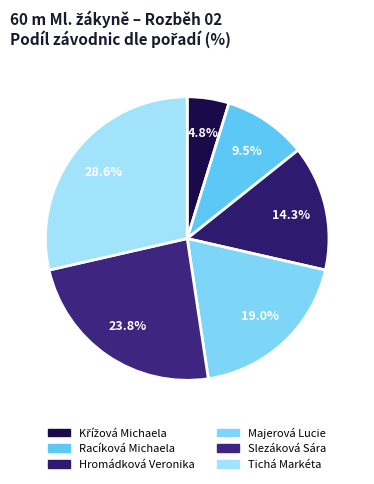

Approximately how many times larger is the value at Slezáková Sára compared to Křížová Michaela?

5.0